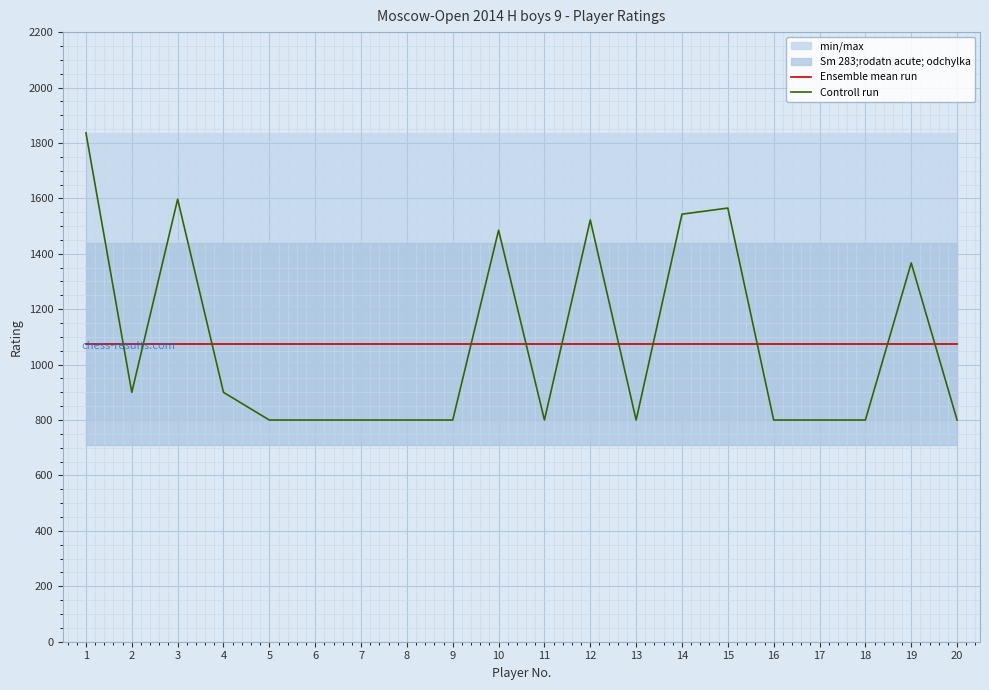

What is the approximate value of Ensemble mean run at 16?

1075.8